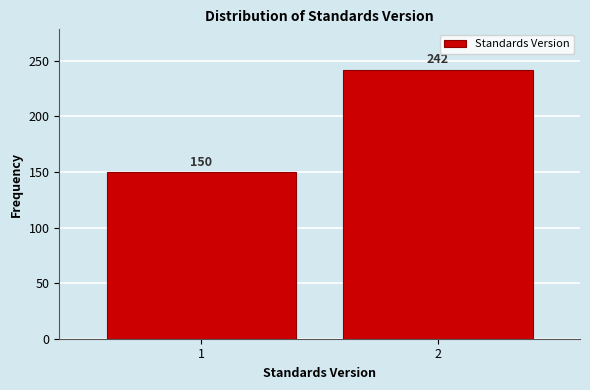

Reading left to right, what are all the values shown in this chart?

1=150	2=242